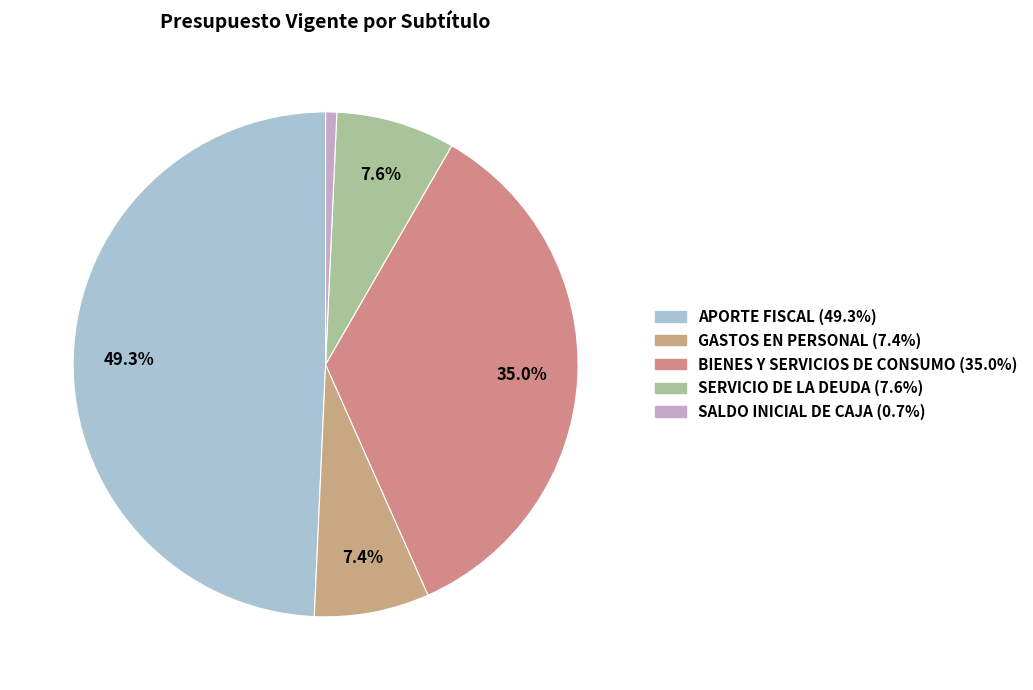

To the nearest percent, what portion does SALDO INICIAL DE CAJA represent?

1%